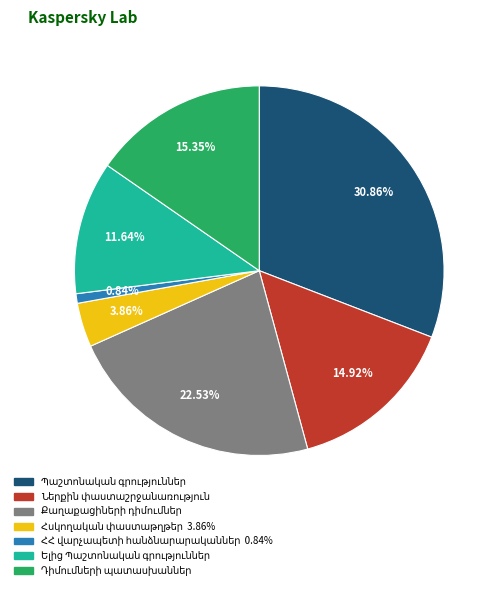

Is there a majority slice in this chart?

No